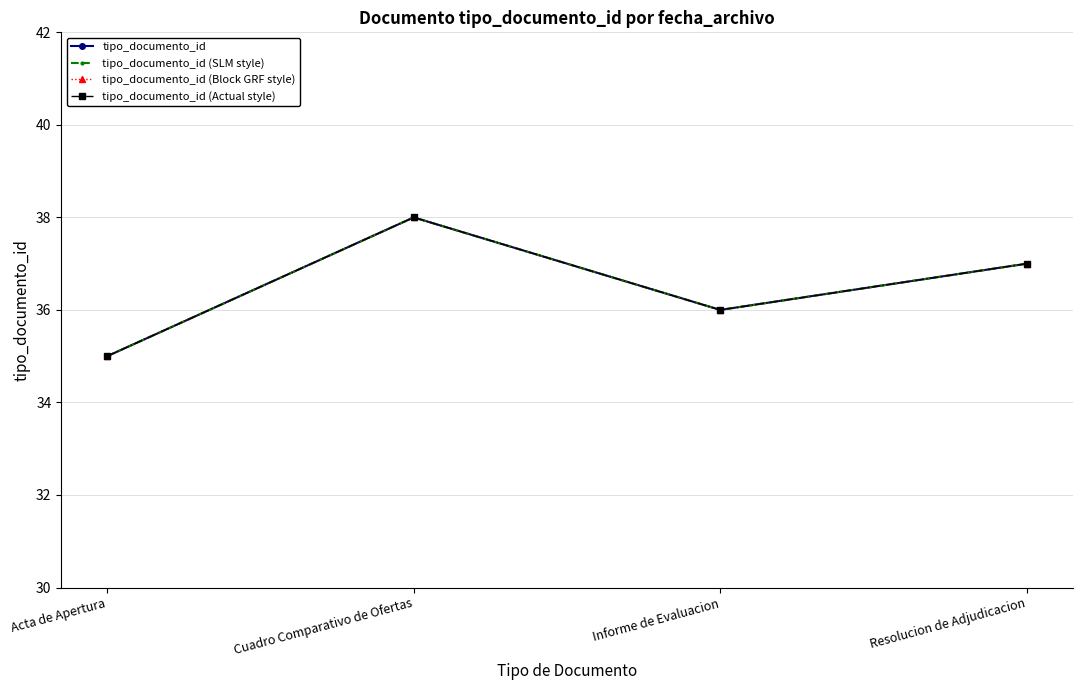

What is the maximum value for tipo_documento_id (Actual style)?

38